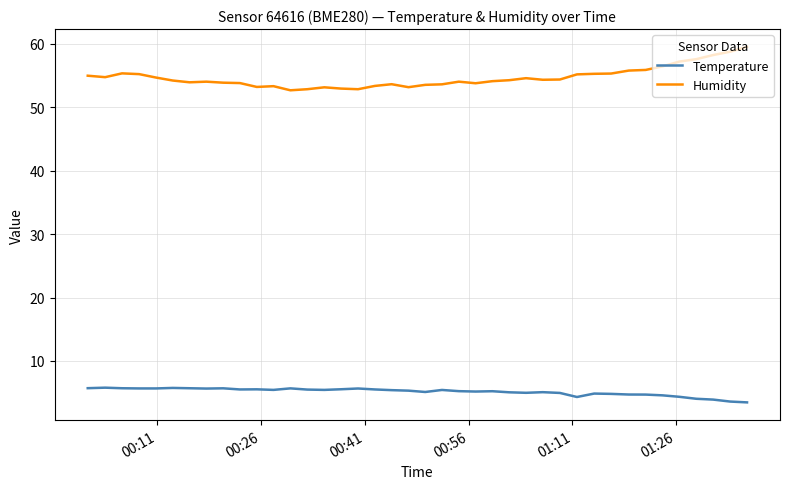

Rank the series by their maximum value, from highest to lowest.

Humidity, Temperature